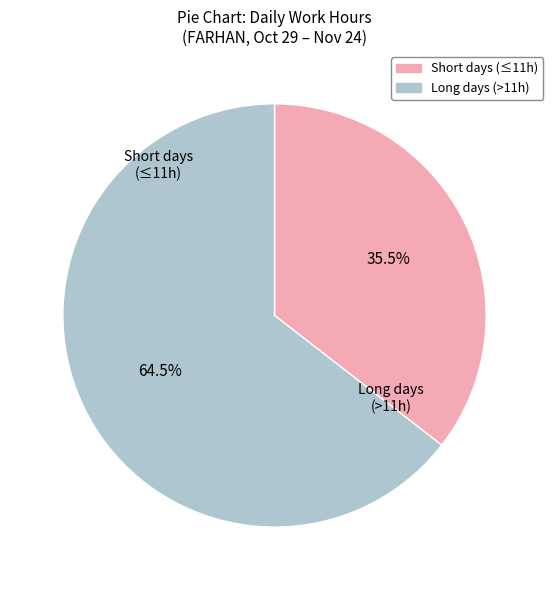

To the nearest percent, what is the average slice percentage?

50%